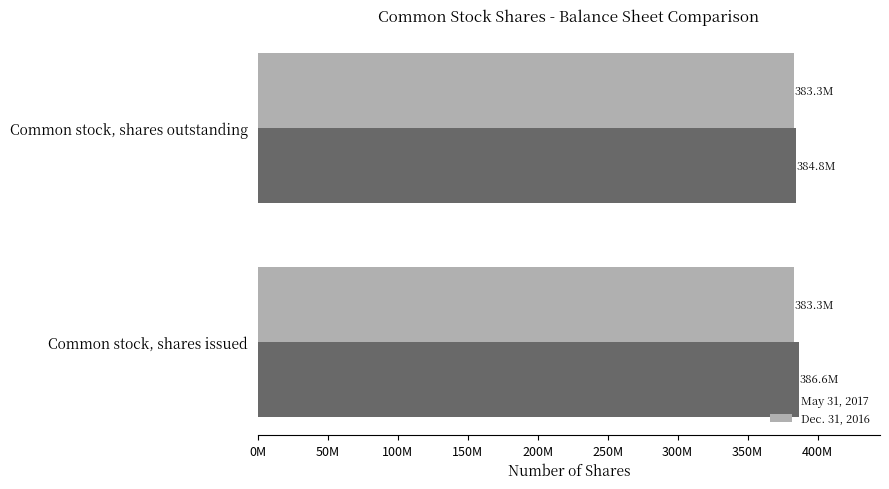

List the series in order of their overall mean, lowest first.

Dec. 31, 2016, May 31, 2017